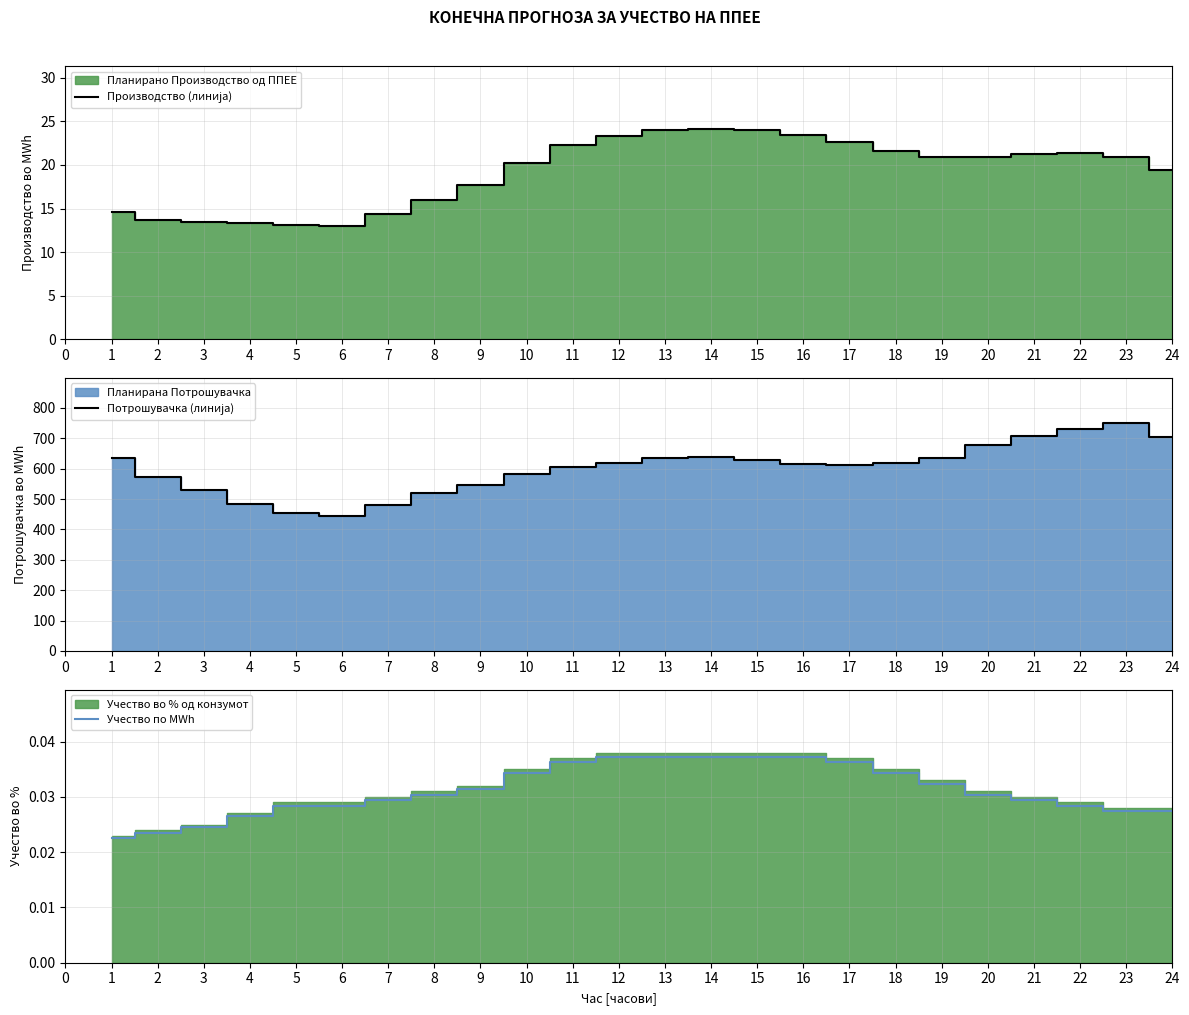

True or false: Потрошувачка (линија) and Производство (линија) intersect in this chart.

False